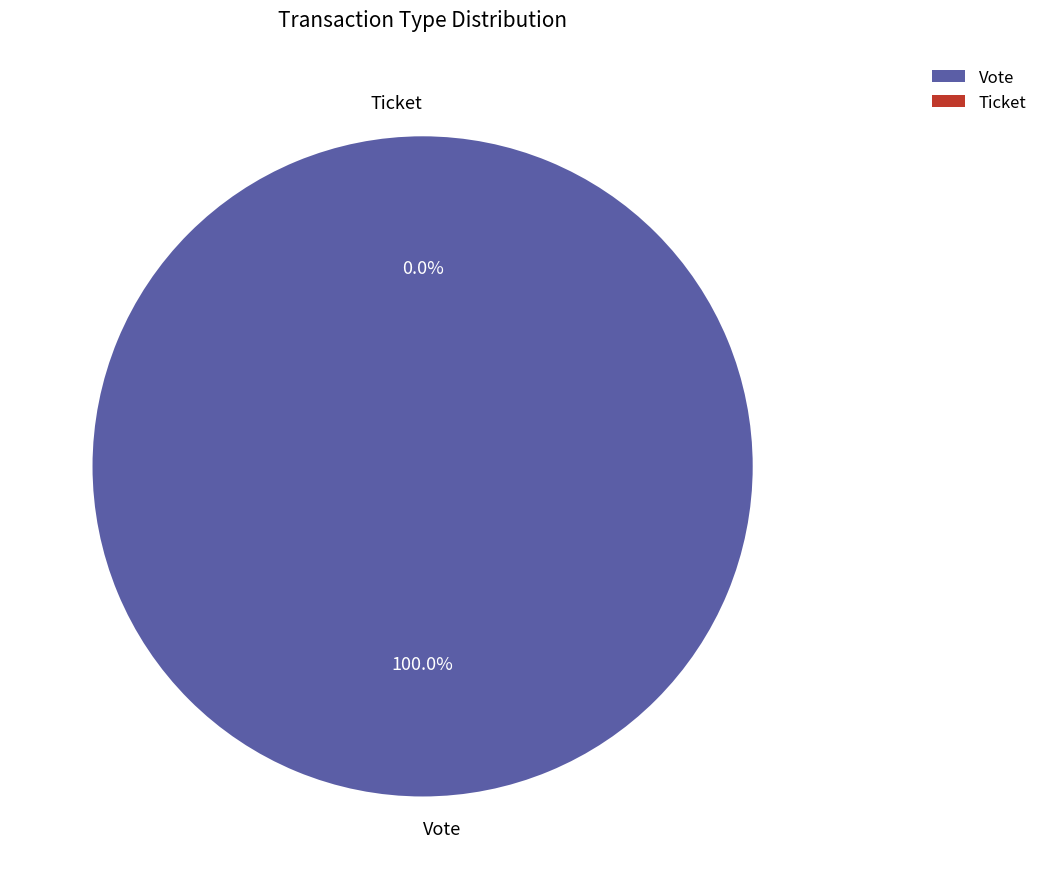

Between Vote and Ticket, which is larger?

Vote